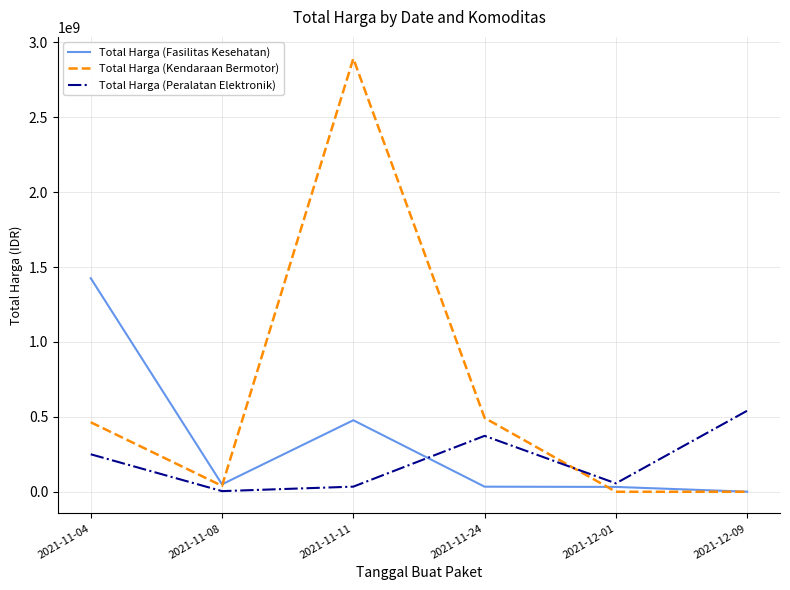

What is the approximate value of Total Harga (Fasilitas Kesehatan) at 2021-11-11, to the nearest 10?

477600000